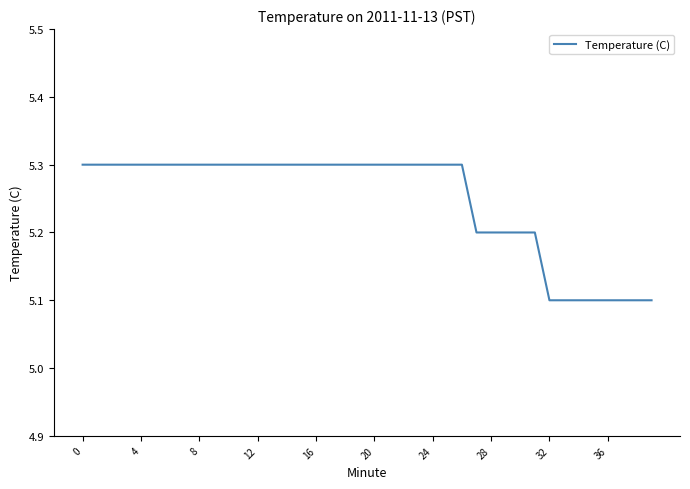

What is the greatest value displayed?

5.3